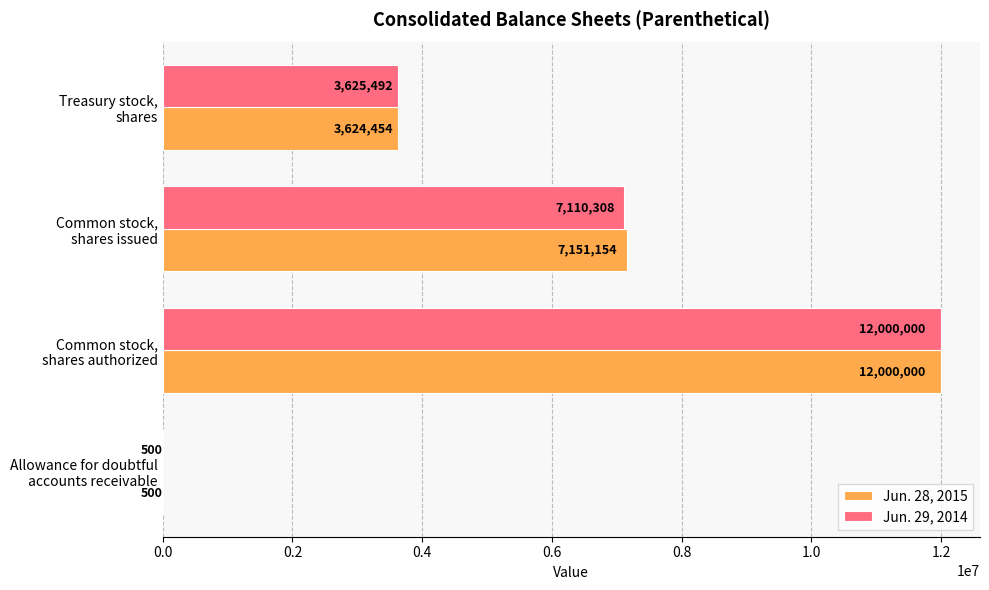

What is the sum of all Jun. 29, 2014 values?

22736300